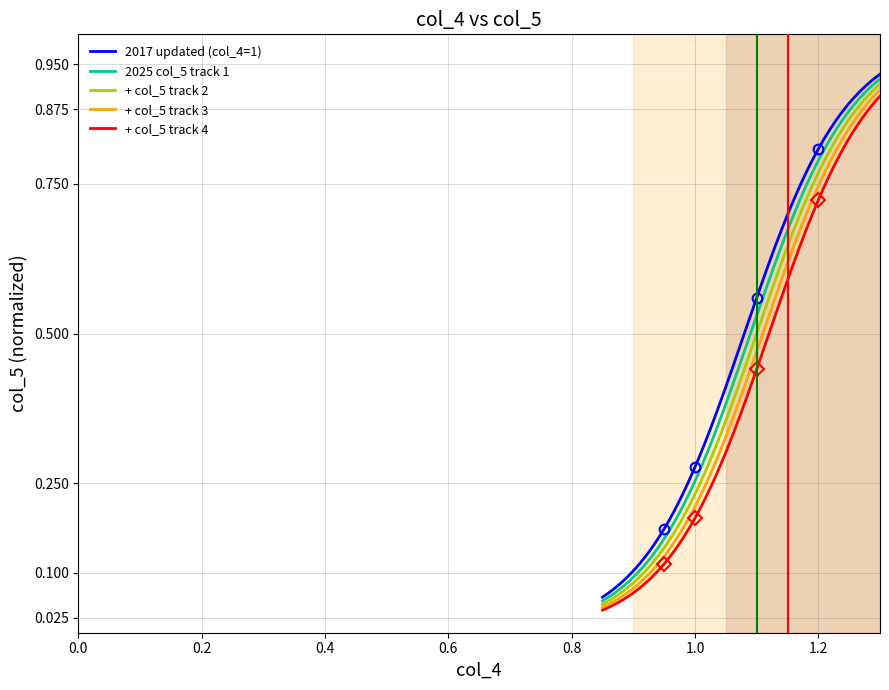

Count the values in the range 0 to 1.

4